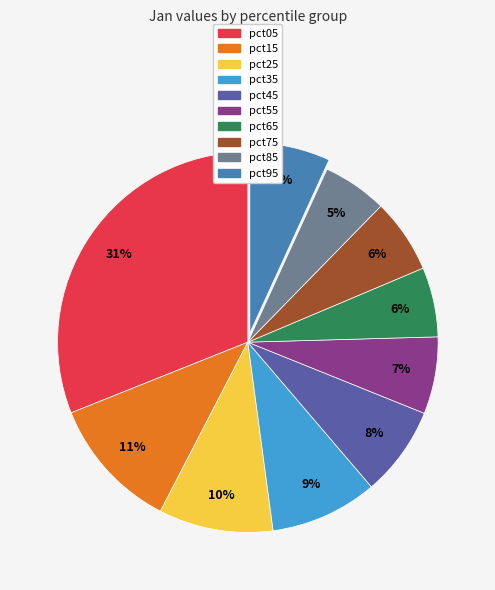

Count the number of slices in the pie.

10